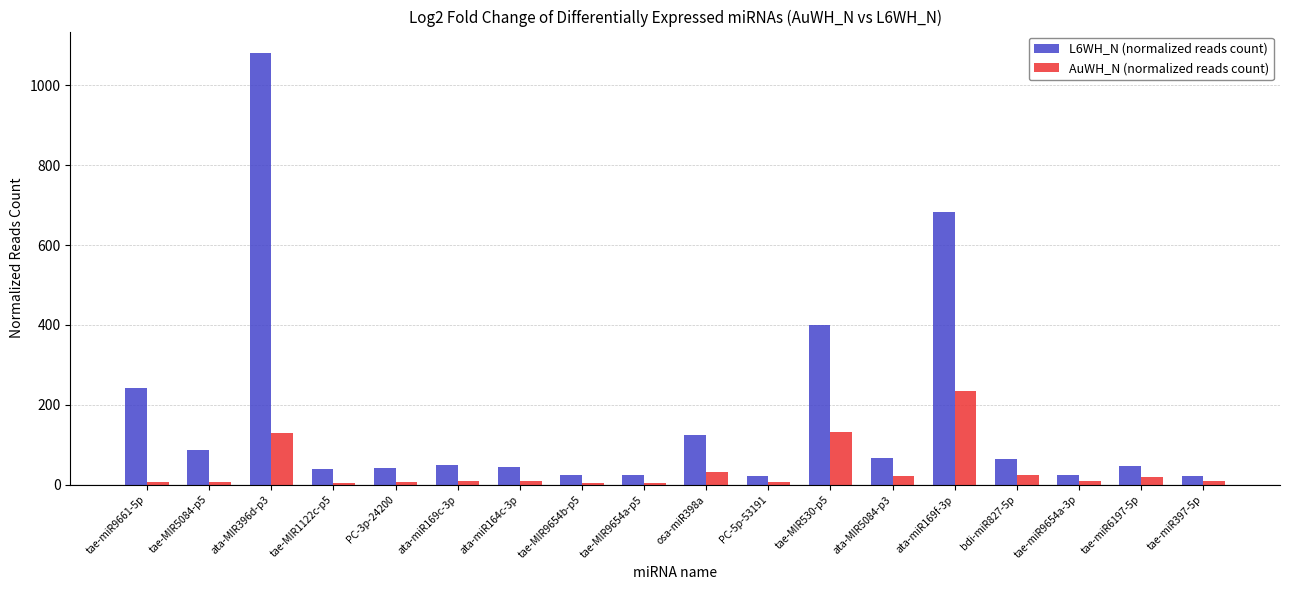

Where is AuWH_N (normalized reads count) nearest to the value 119?

ata-MIR396d-p3